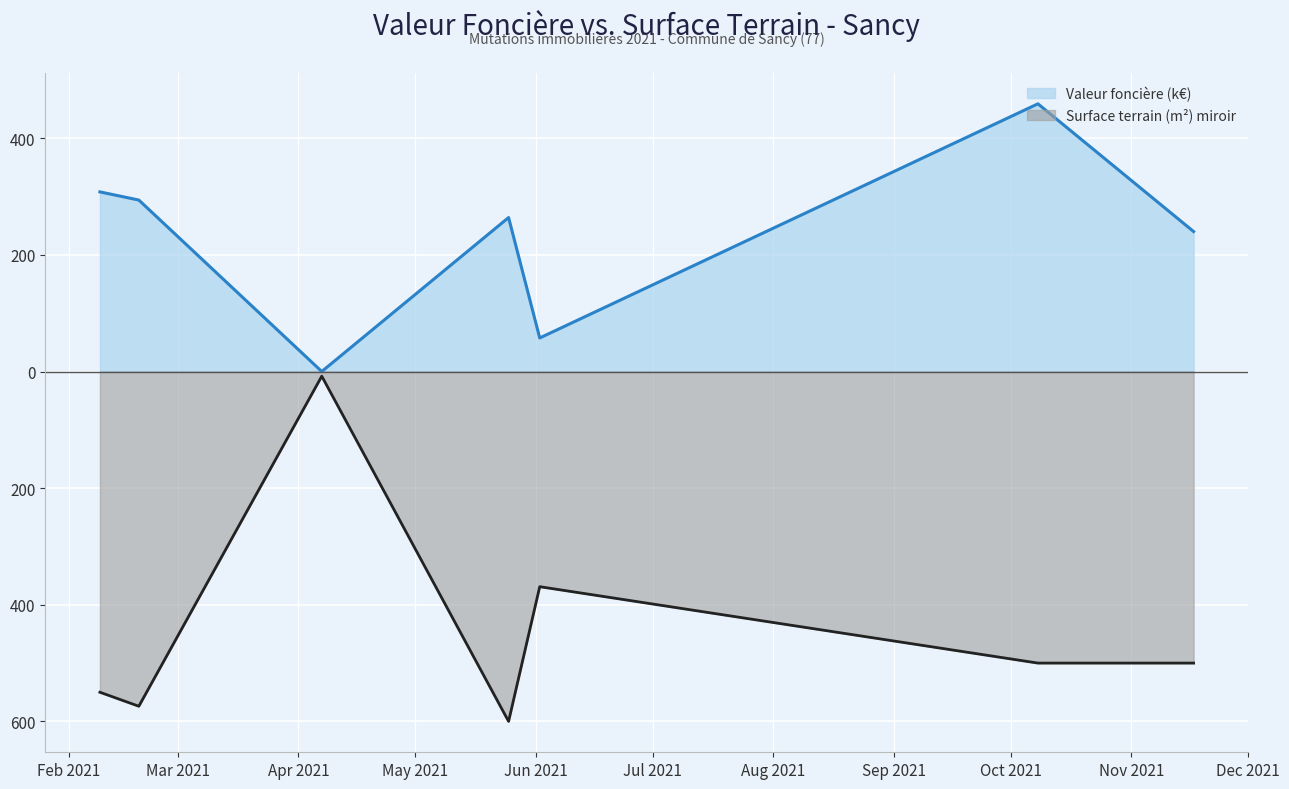

Where is the first local minimum for Valeur foncière (k€)?

Apr 2021